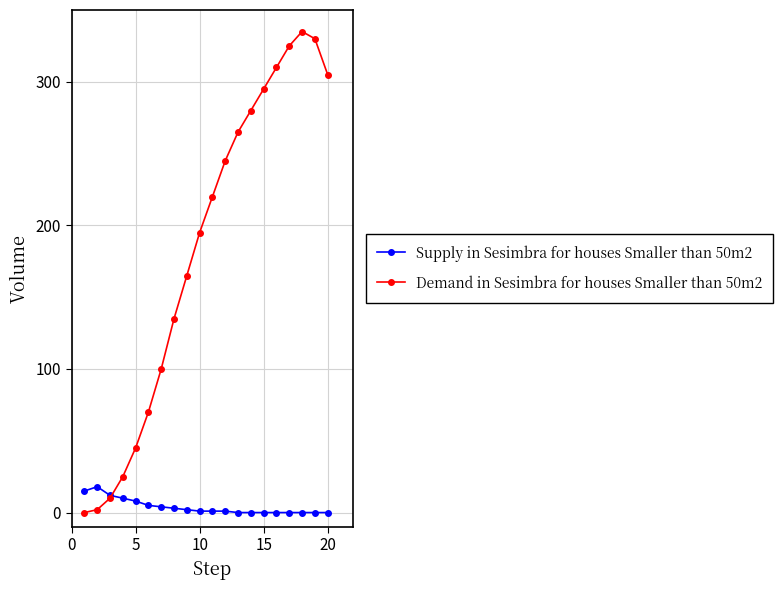

How many times do Supply in Sesimbra for houses Smaller than 50m2 and Demand in Sesimbra for houses Smaller than 50m2 cross each other?

1